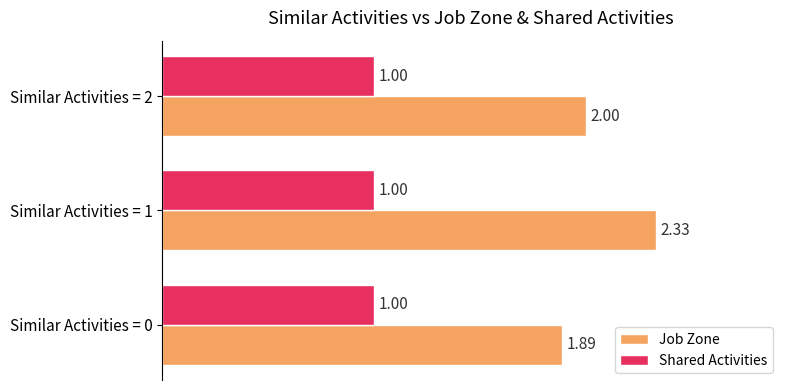

Rank the series at Similar Activities = 1 from highest to lowest value.

Job Zone, Shared Activities